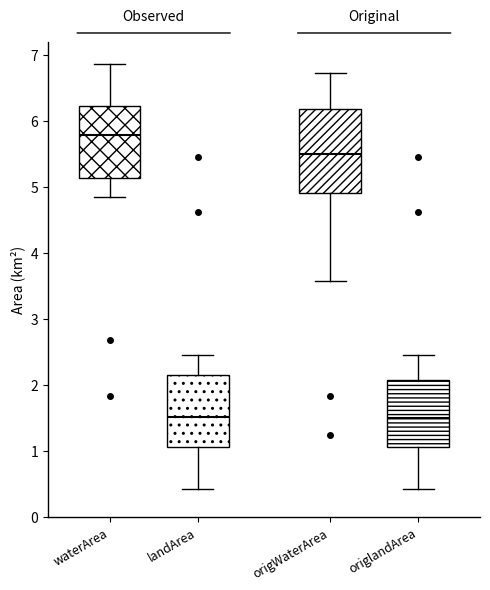

Reading left to right, transcribe this box plot: for each box, give where its median line is, the range the box spans, and where its two whiskers end, as read against the y-axis. The values are not printed on the chart, so give them approximately, as read against the axis.

waterArea: median 5.8, box 5.1 to 6.2, whiskers 4.9 to 6.9
landArea: median 1.5, box 1.1 to 2.2, whiskers 0.4 to 2.5
origWaterArea: median 5.5, box 4.9 to 6.2, whiskers 3.6 to 6.7
origlandArea: median 1.5, box 1.1 to 2.1, whiskers 0.4 to 2.5